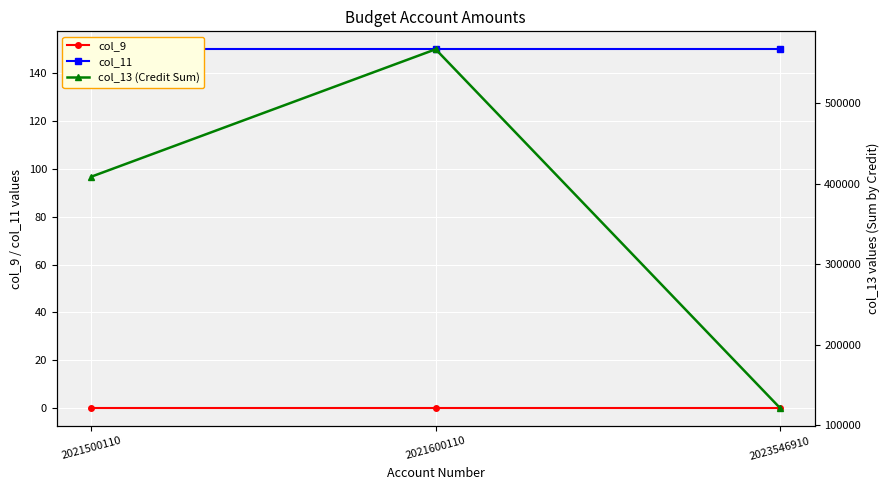

Which series has the largest total across all categories?

col_13 (Credit Sum)